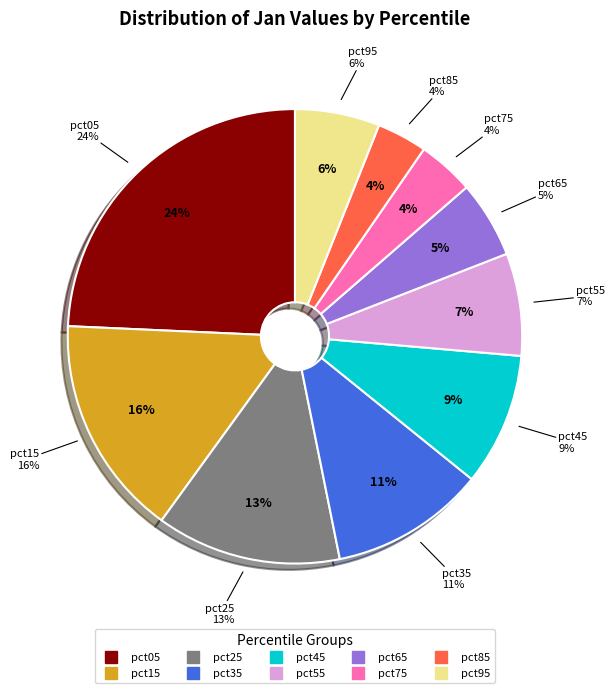

True or false: pct35 accounts for 3% of the total.

False